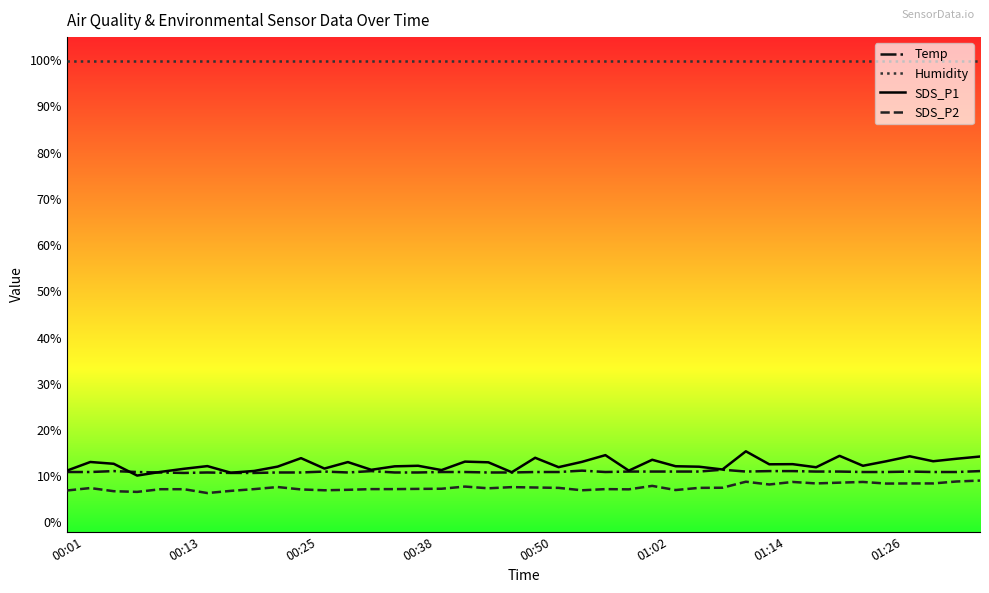

True or false: Humidity and Temp intersect in this chart.

False